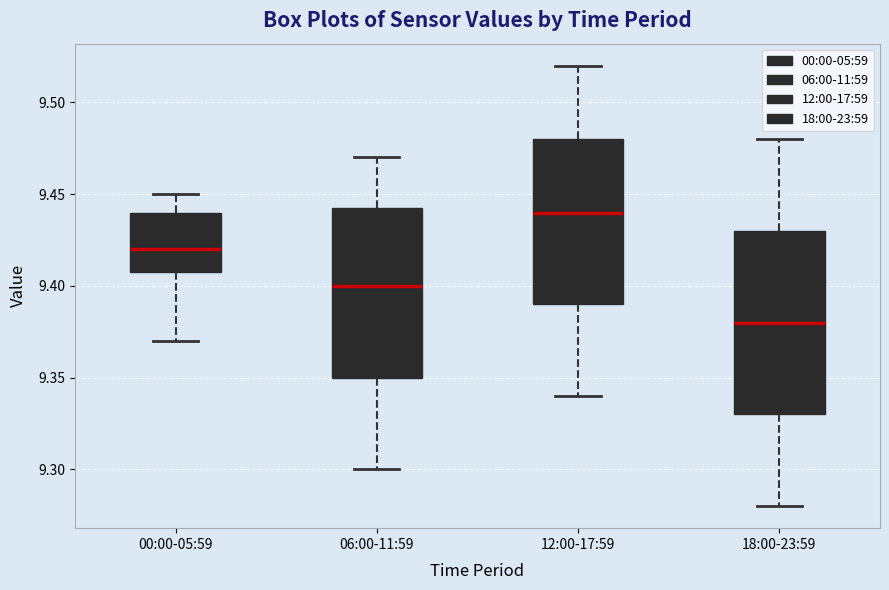

Reading left to right, read every box against the y-axis: the position of its median line, the range the box covers, and the ends of its whiskers. The values are not printed on the chart, so give them approximately, as read against the axis.

00:00-05:59: median 9.420, box 9.410 to 9.440, whiskers 9.370 to 9.450
06:00-11:59: median 9.400, box 9.350 to 9.445, whiskers 9.300 to 9.470
12:00-17:59: median 9.440, box 9.390 to 9.480, whiskers 9.340 to 9.520
18:00-23:59: median 9.380, box 9.330 to 9.430, whiskers 9.280 to 9.480